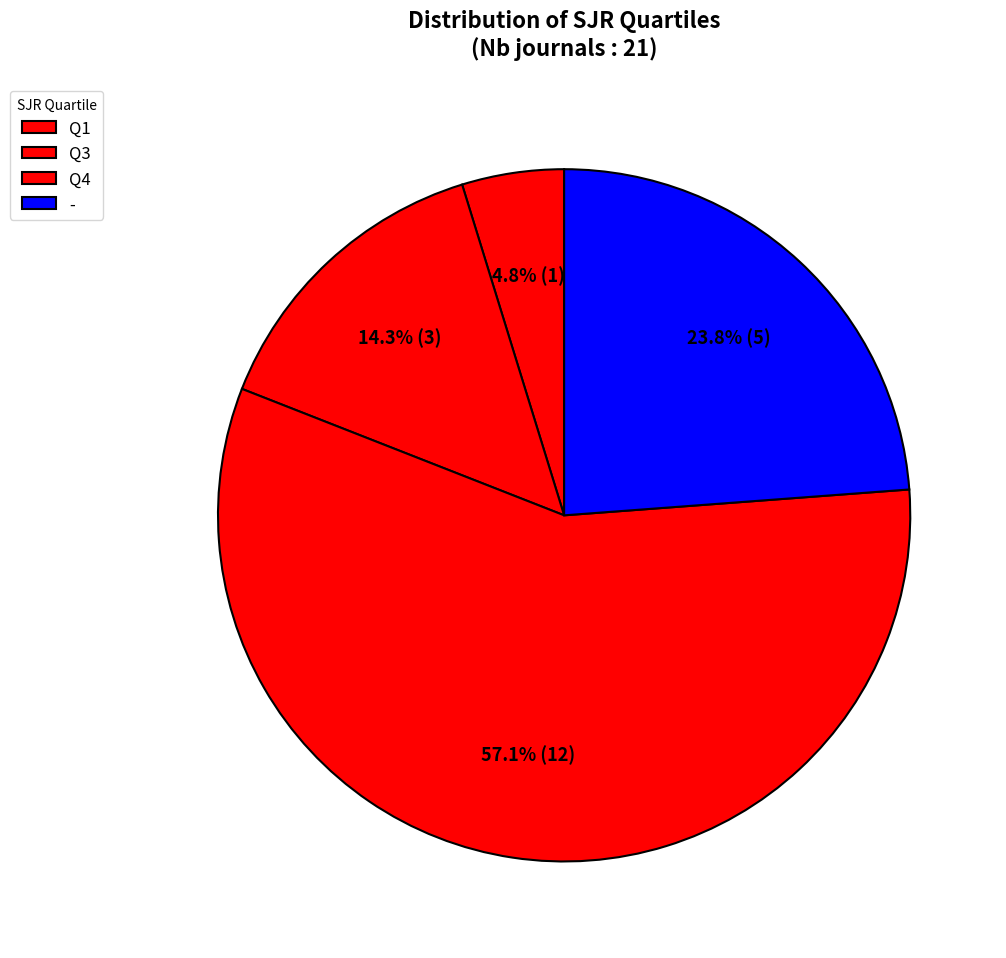

Combined, what portion of the pie is - and Q4?

81.0%